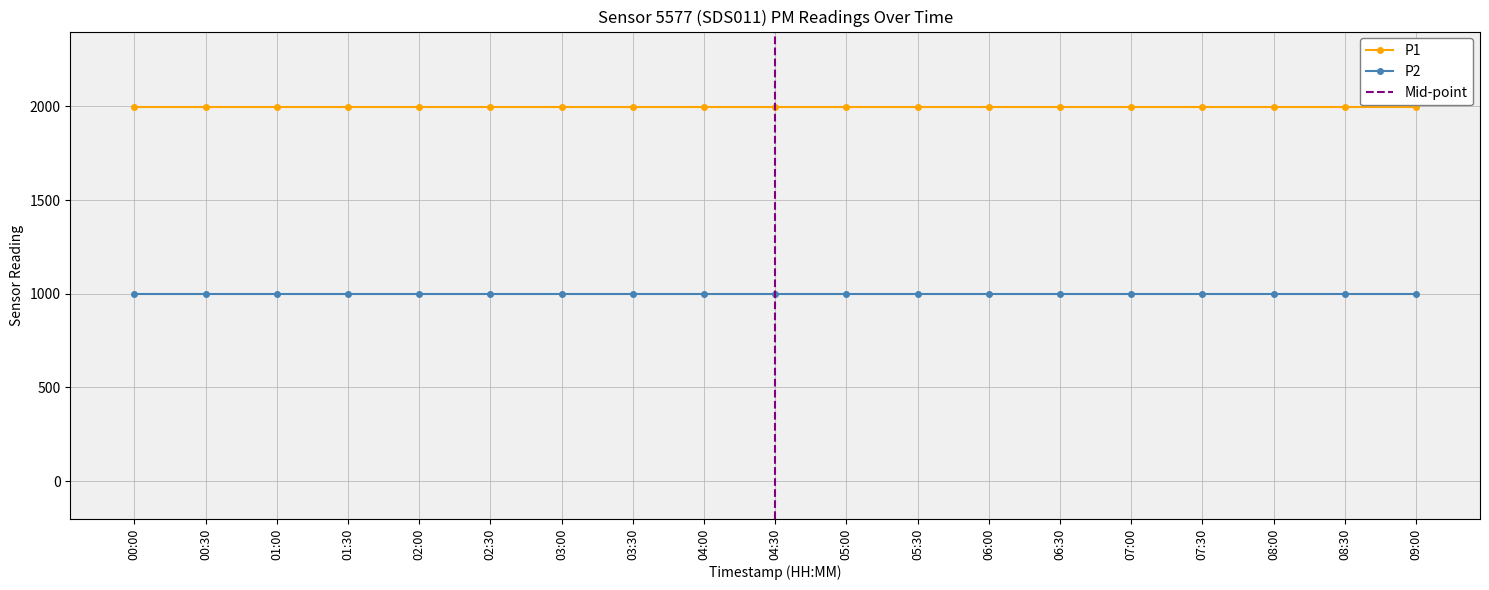

True or false: P2 and P1 intersect in this chart.

False